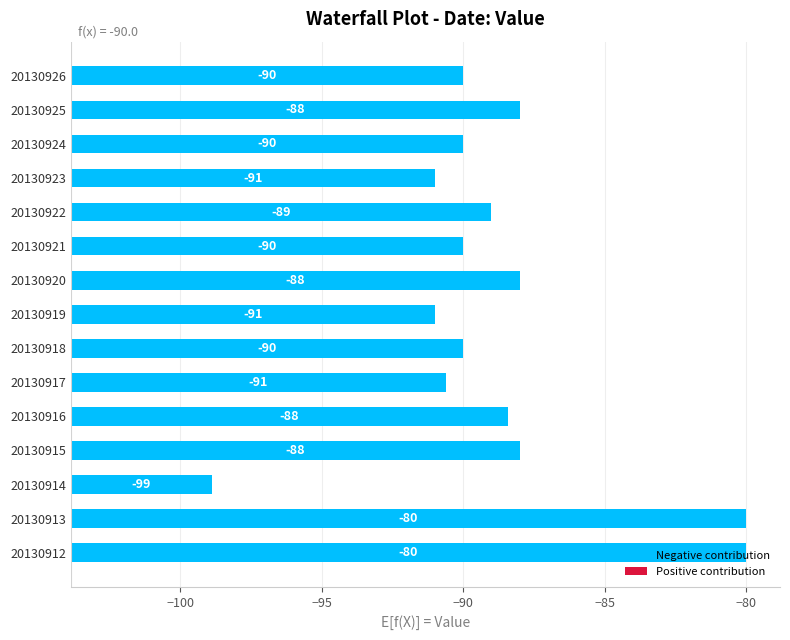

Count the number of data series in this chart.

1